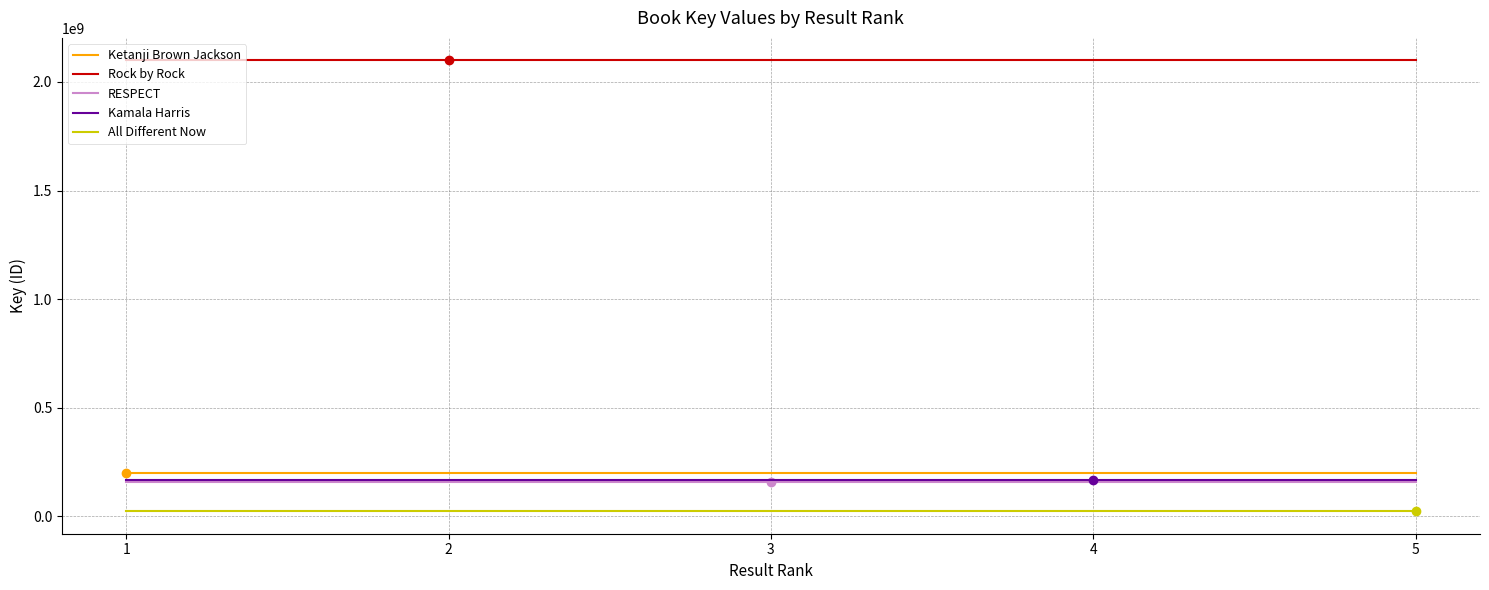

What is the maximum value shown in the chart?

2099346740